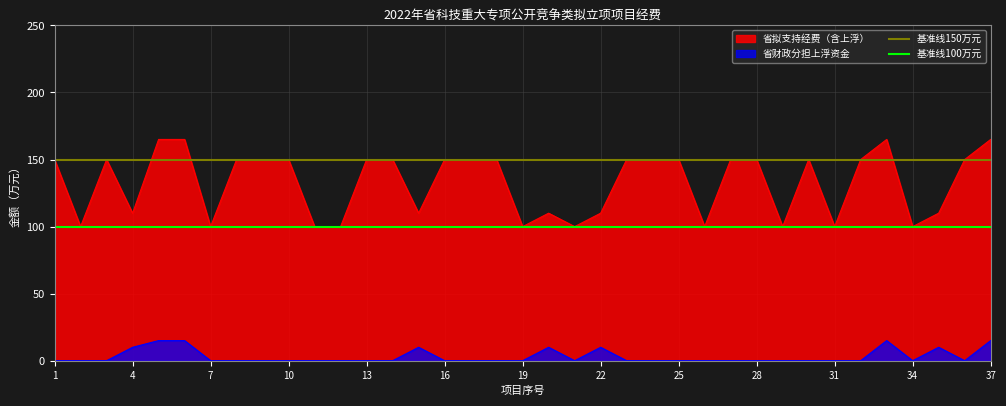

Which label corresponds to the smallest value in the chart?

1